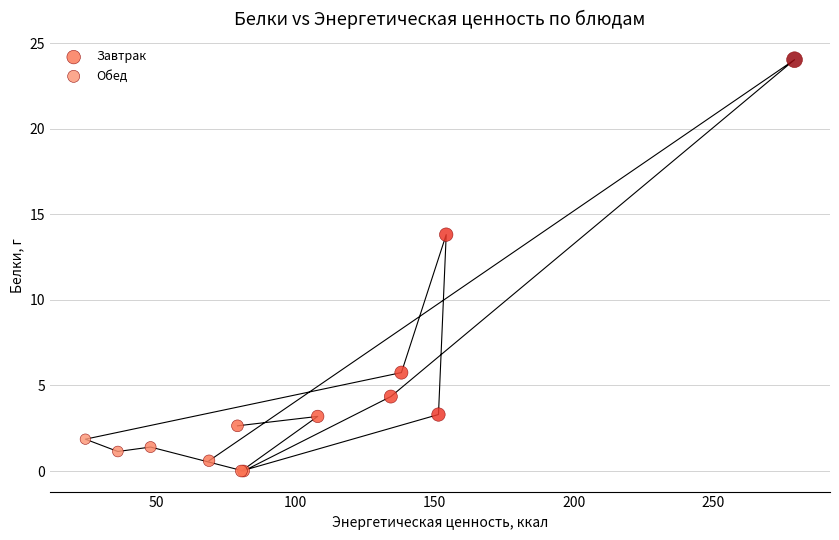

Which series has the largest Y range (max minus min)?

Завтрак